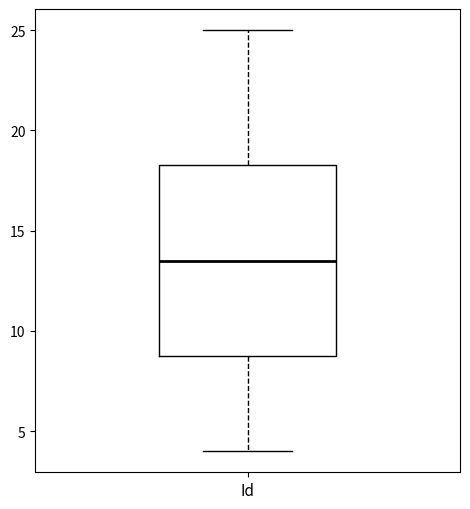

Transcribe this box plot: give where the median line is, the range the box spans, and where the two whiskers end, as read against the y-axis. The values are not printed on the chart, so give them approximately, as read against the axis.

median 13.5, box 9.0 to 18.5, whiskers 4.0 to 25.0